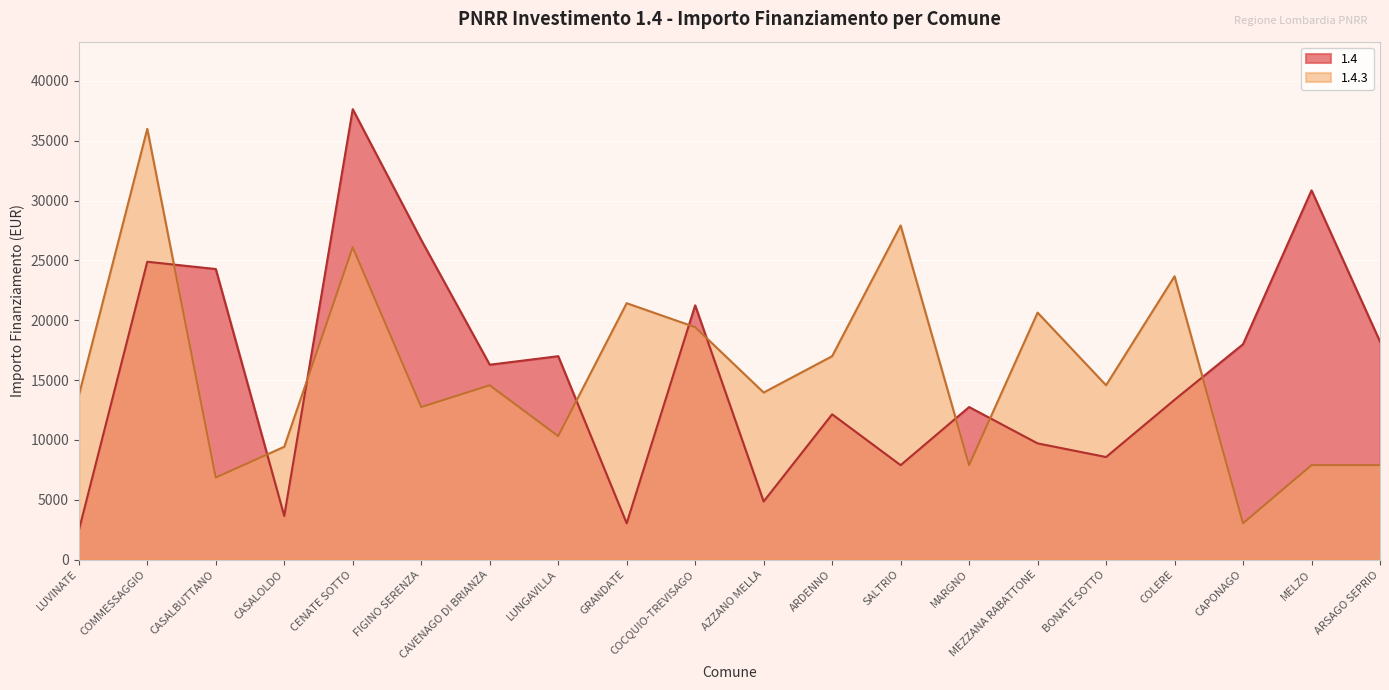

List the labels in order of 1.4.3 value, largest first.

COMMESSAGGIO, SALTRIO, CENATE SOTTO, COLERE, GRANDATE, MEZZANA RABATTONE, COCQUIO-TREVISAGO, ARDENNO, CAVENAGO DI BRIANZA, BONATE SOTTO, AZZANO MELLA, LUVINATE, FIGINO SERENZA, LUNGAVILLA, CASALOLDO, MARGNO, MELZO, ARSAGO SEPRIO, CASALBUTTANO, CAPONAGO